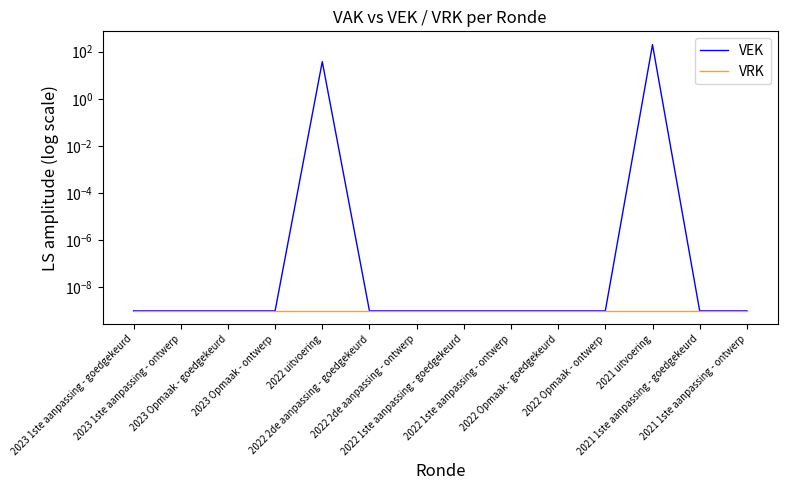

At which label is VRK closest to 0?

2023 1ste aanpassing - goedgekeurd